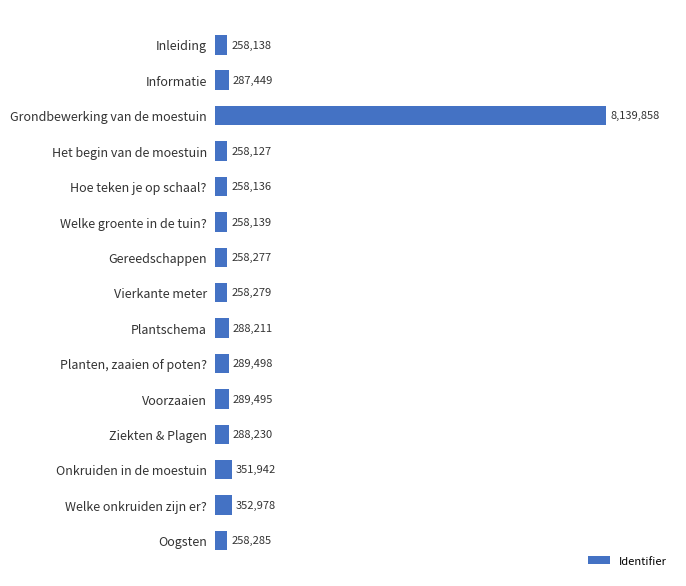

Are the bars horizontal?

Yes